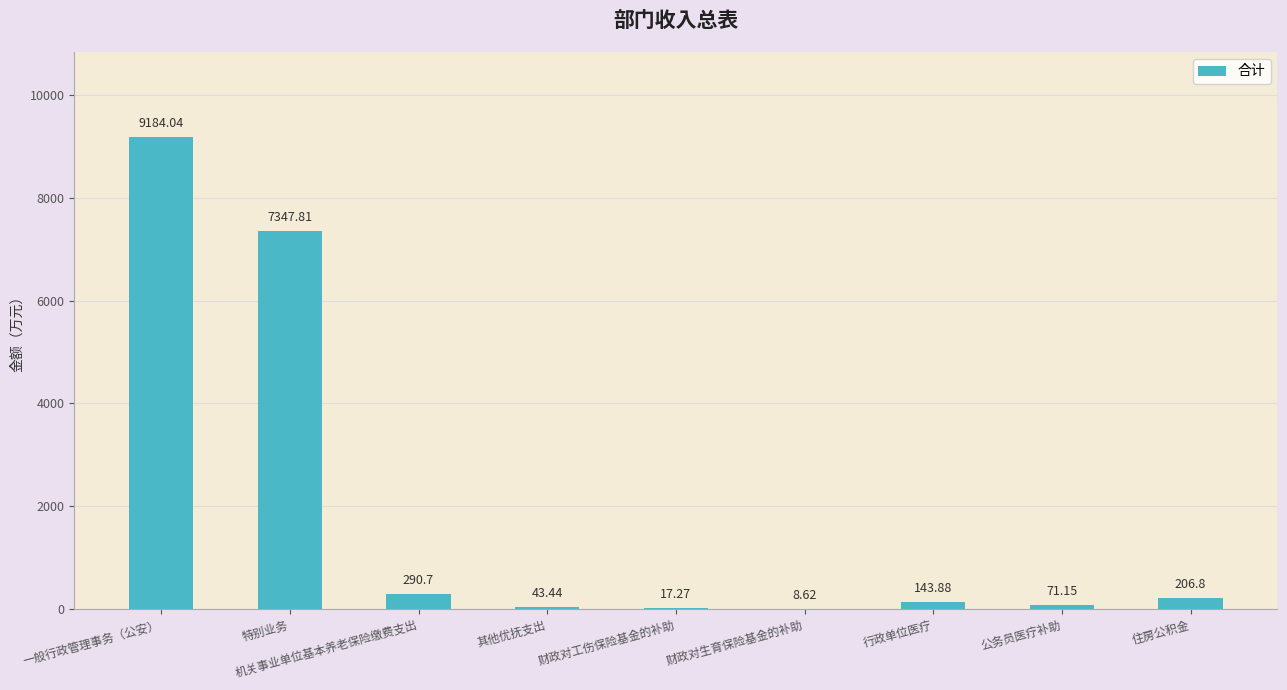

Reading left to right, list all the values displayed in this chart.

9184.0	7347.8	290.7	43.4	17.3	8.6	143.9	71.2	206.8